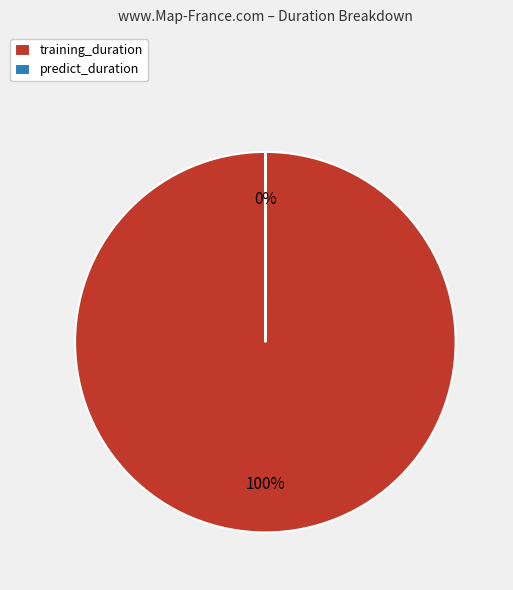

To the nearest percent, what is the average slice percentage?

50%